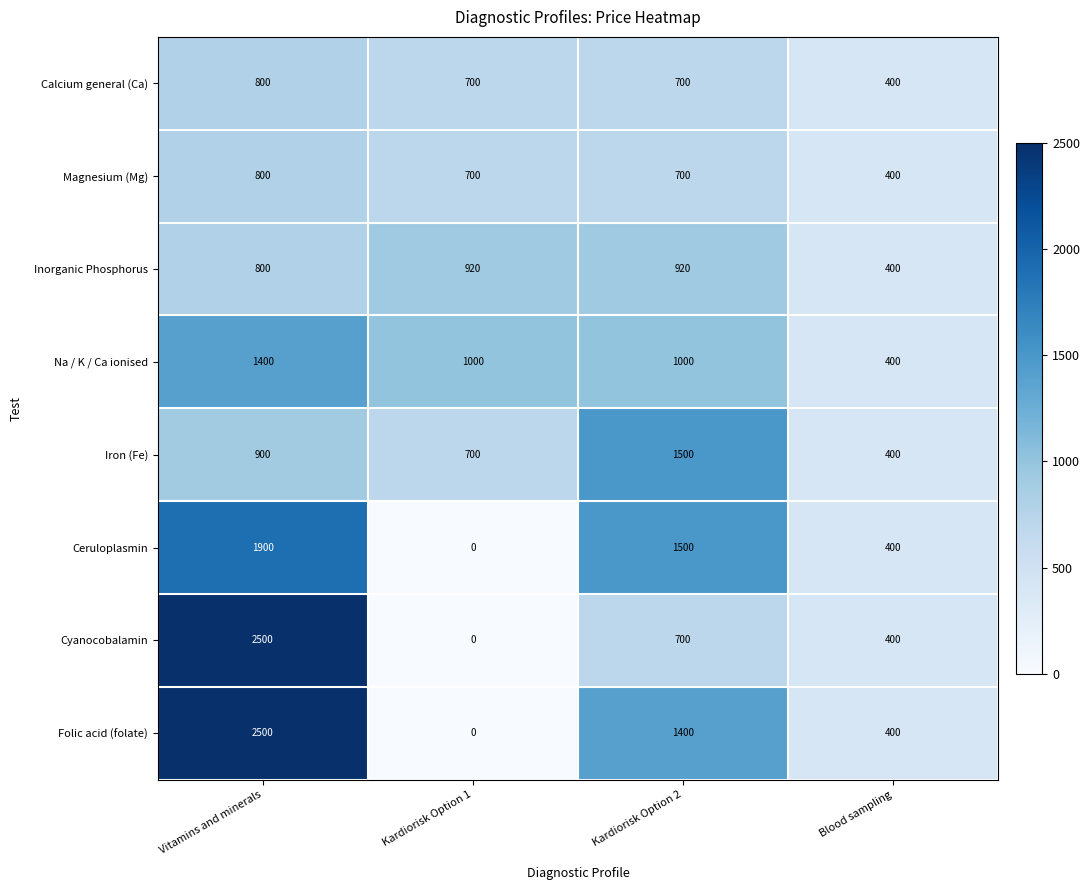

List the labels in order of Folic acid (folate) value, largest first.

Vitamins and minerals, Kardiorisk Option 2, Blood sampling, Kardiorisk Option 1